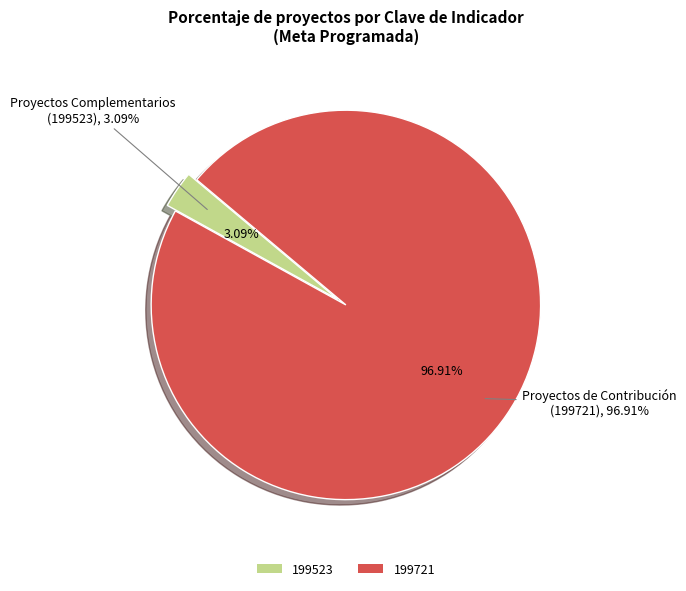

The 199523 slice represents 12% of the pie. True or false?

False